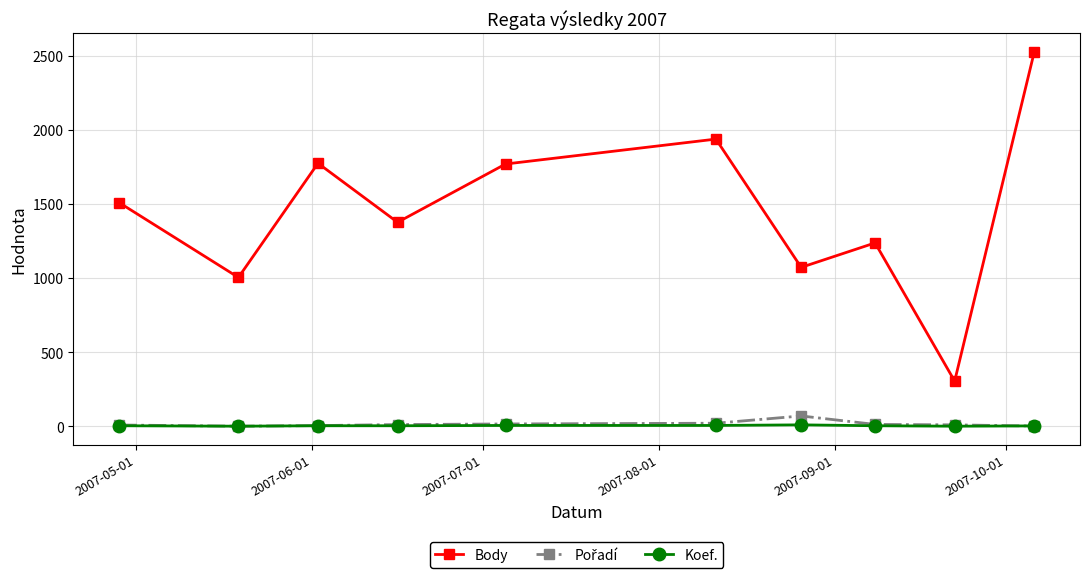

True or false: Body has more than 0 interior local peaks.

True